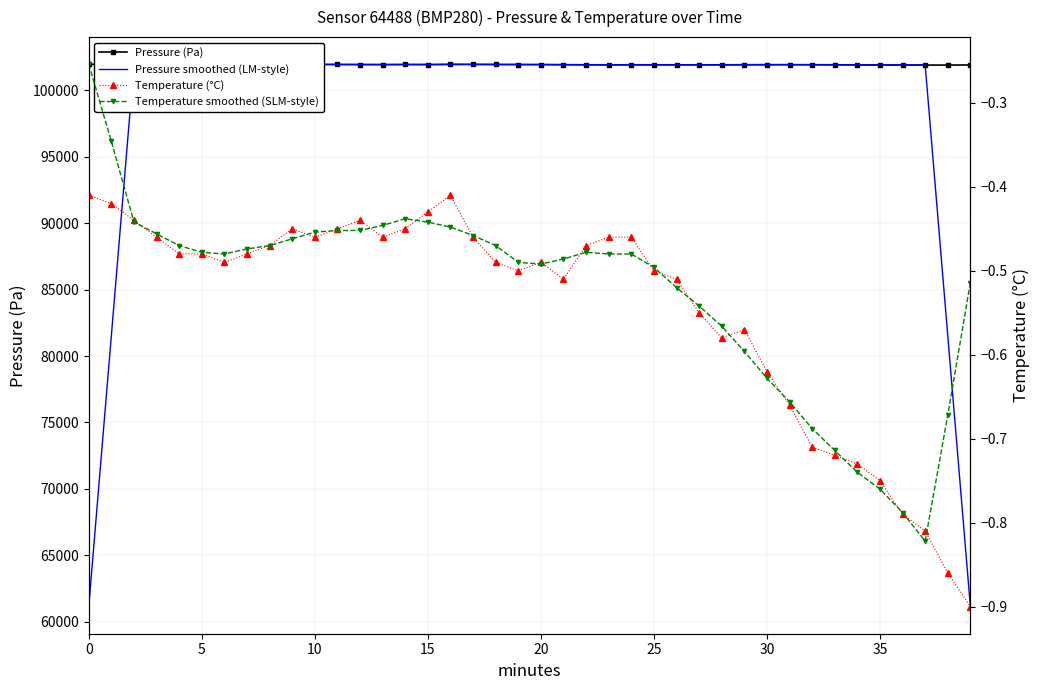

True or false: Temperature smoothed (SLM-style) has more than 1 points higher than both neighbors.

True